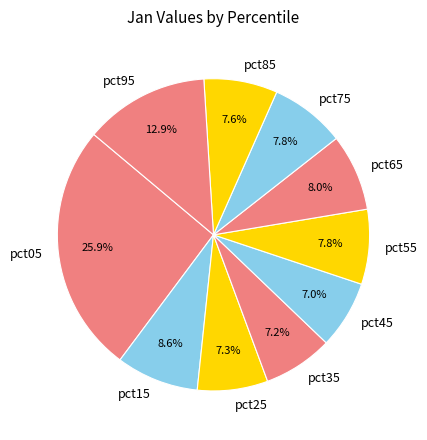

Is there a majority slice in this chart?

No